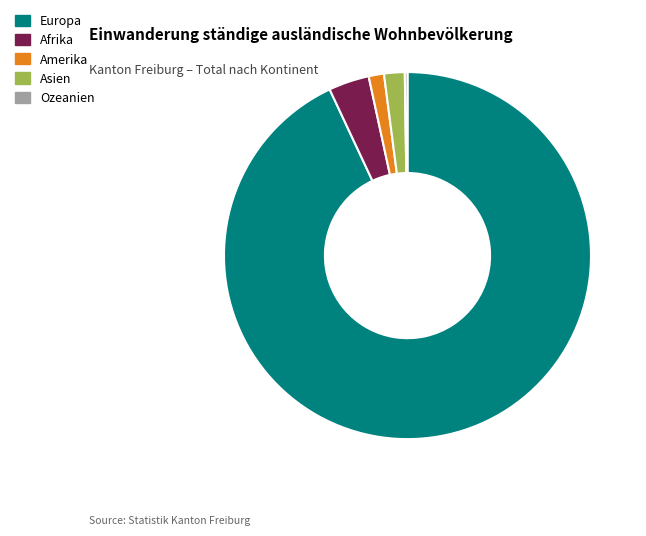

True or false: Afrika accounts for 18% of the total.

False